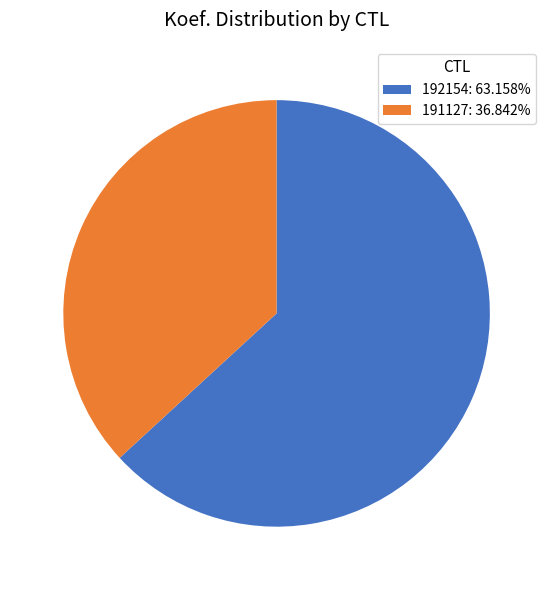

Is 191127 the majority of the pie?

No